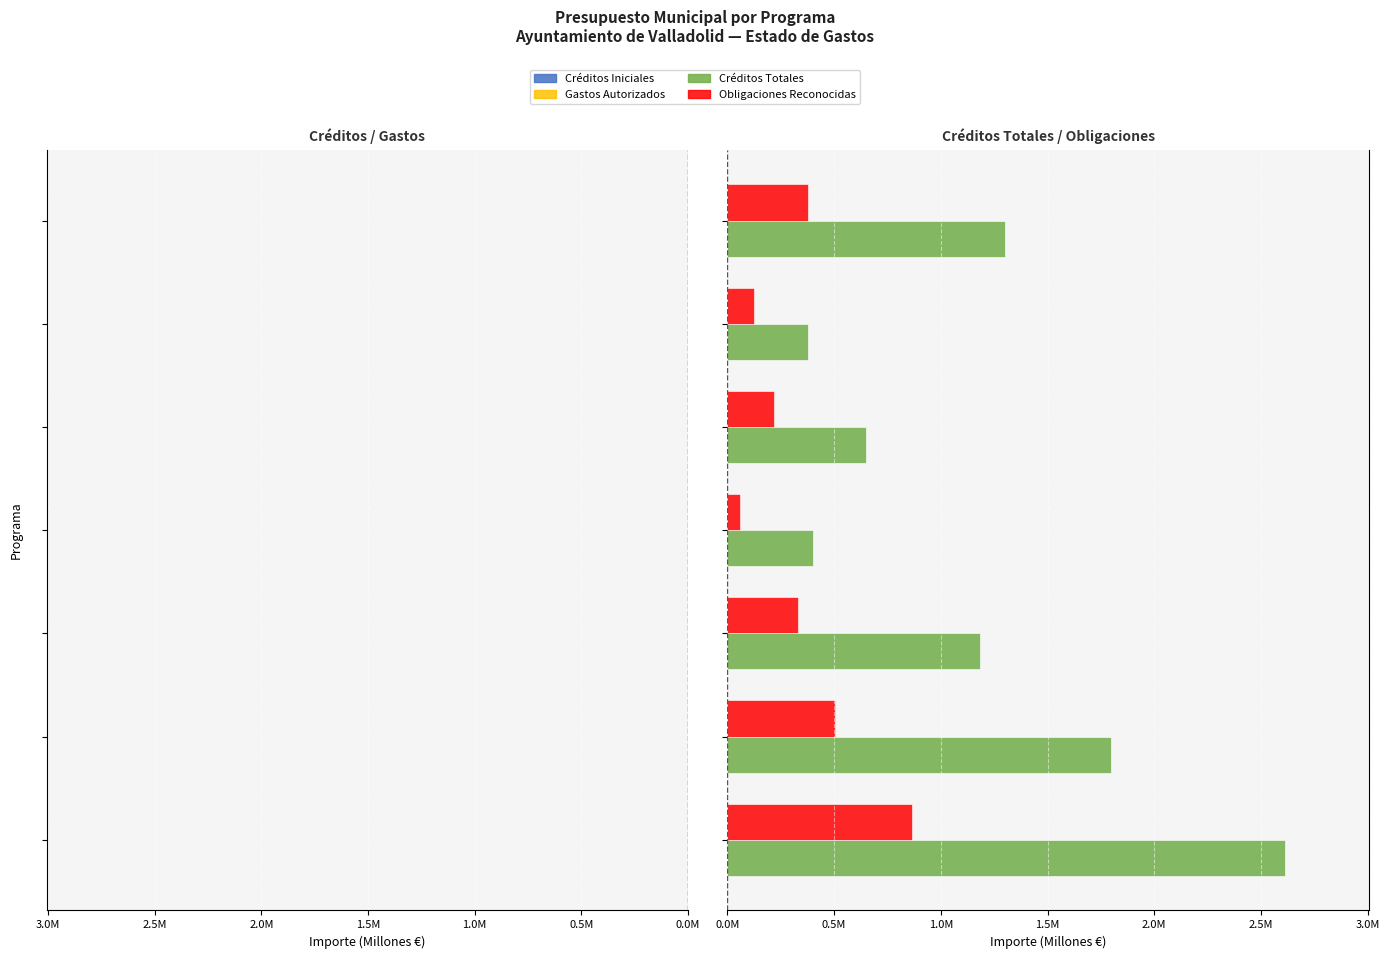

At 2.5M, list the series in order from smallest to largest.

Créditos Iniciales, Gastos Autorizados, Obligaciones Reconocidas, Créditos Totales